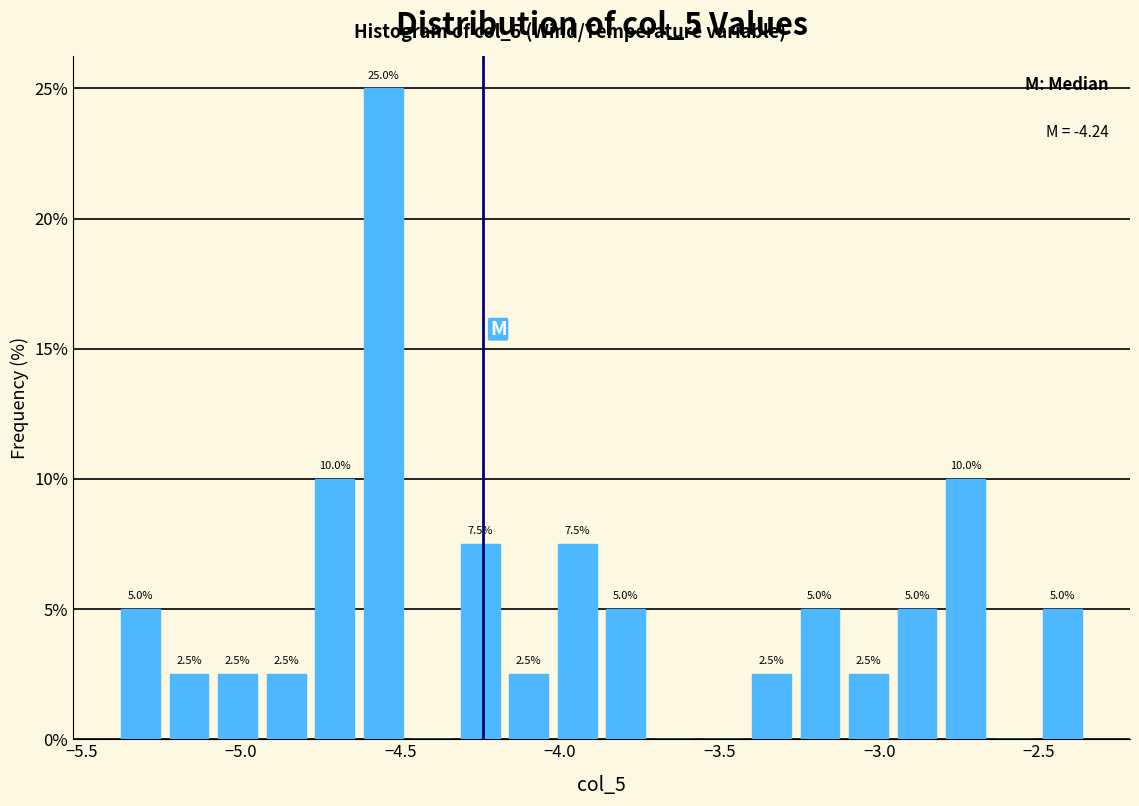

Around what value on the x-axis is the tallest bar? Give the approximate position of its centre, as read against the axis.

-4.55